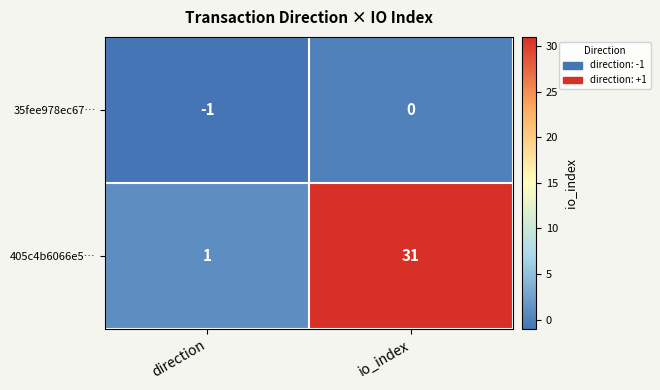

What is the sum of the 405c4b6066e5… values at io_index and direction?

32